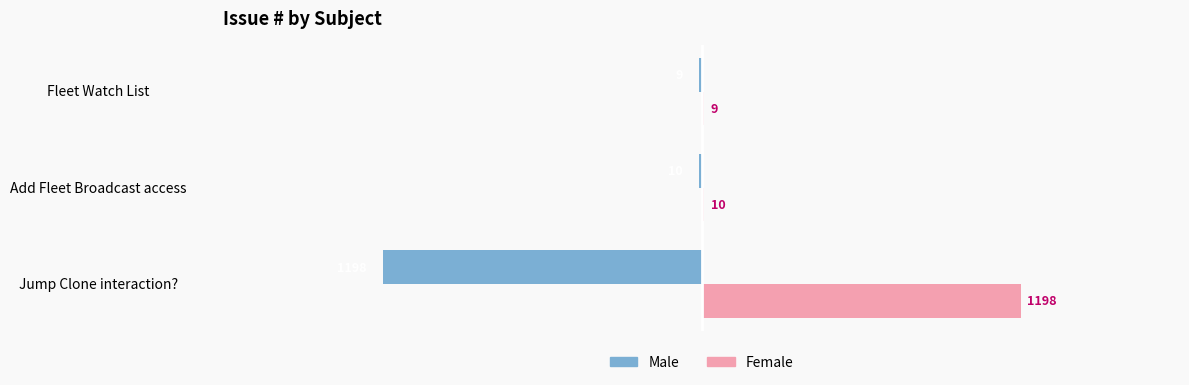

What is the approximate value of Male at Fleet Watch List?

-9